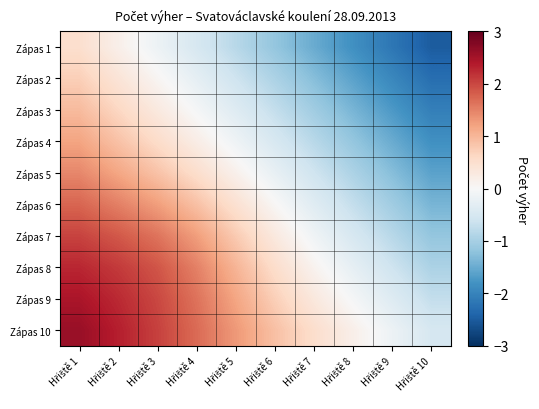

At which category does the chart reach its peak across all series?

Hřiště 1